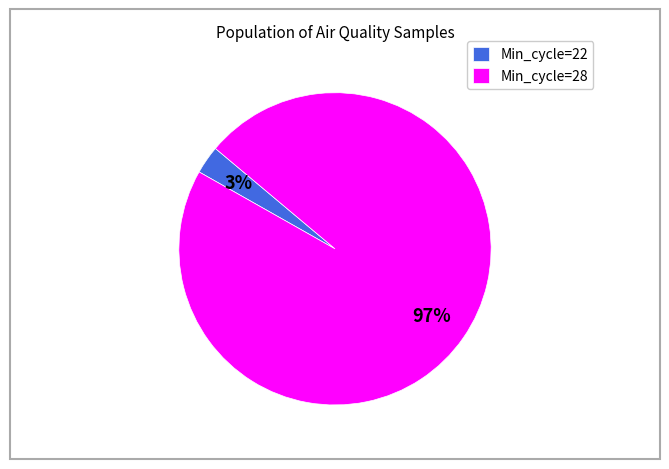

Which category has the smallest portion of the pie?

Min_cycle=22